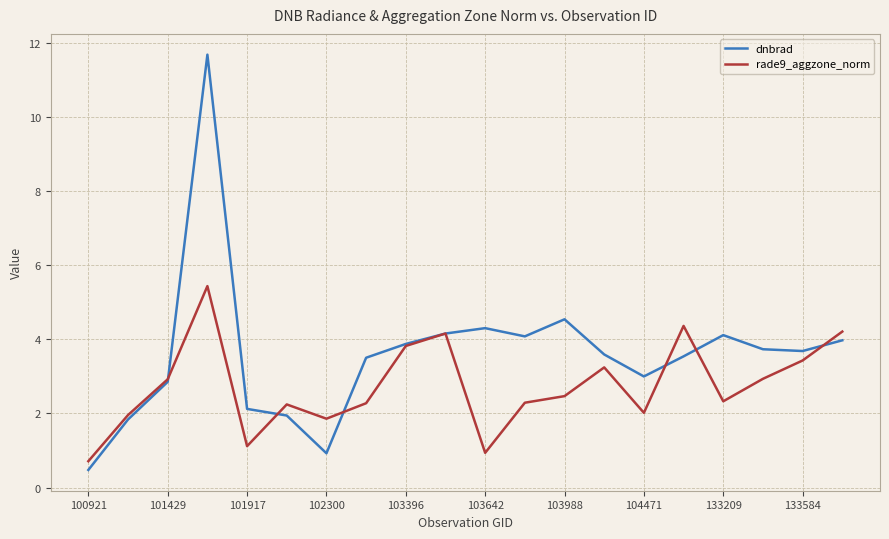

What is the difference between the second highest and second lowest values in the dnbrad series?

3.6